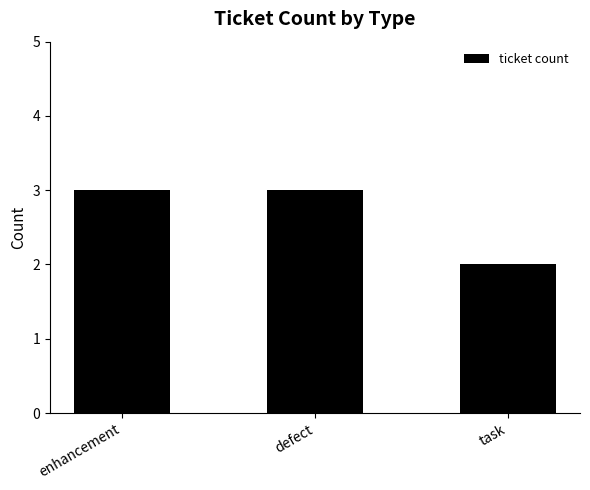

What is the greatest value displayed?

3